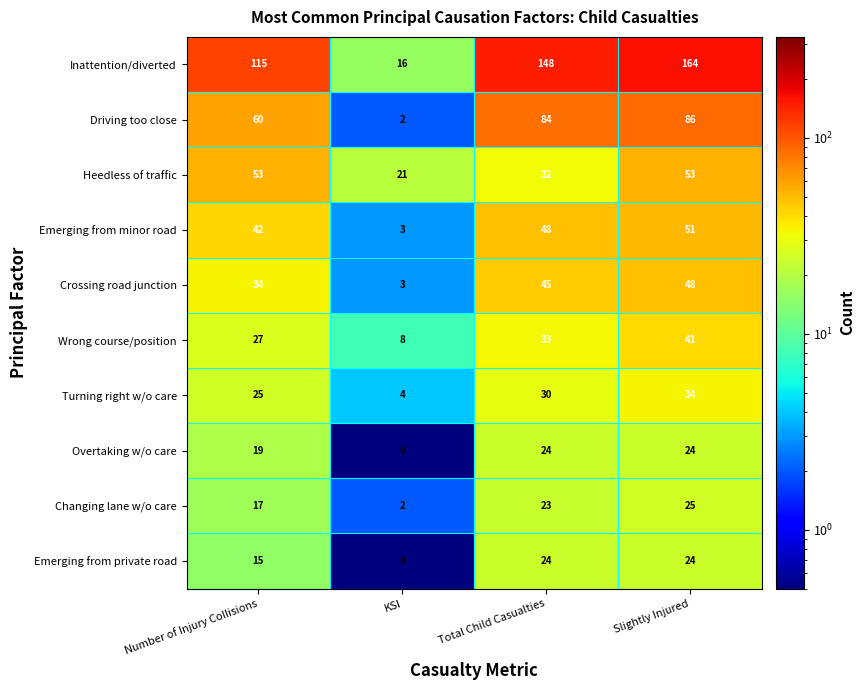

The Turning right w/o care series shows 4 at KSI. True or false?

True